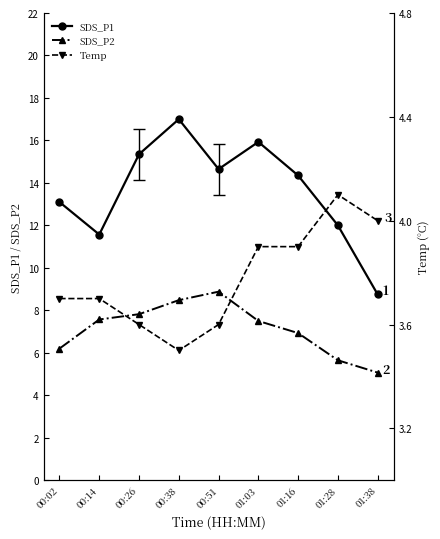

What is the difference between the SDS_P1 values at 00:26 and 01:03?

0.6